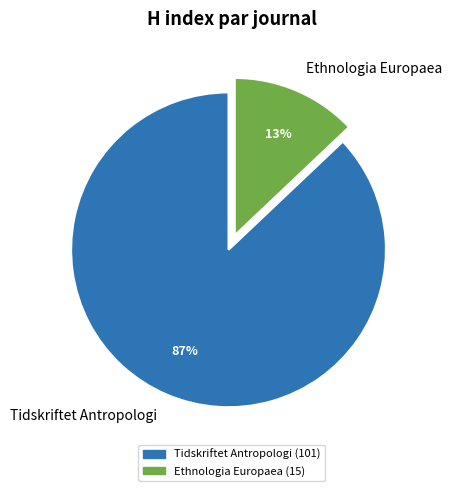

Is there any slice that represents more than half of the pie?

Yes